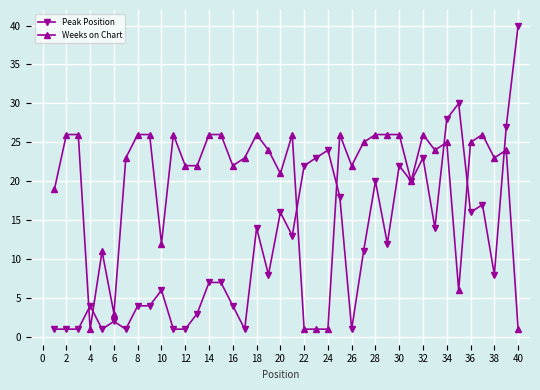

What is the average value of the Peak Position series?

12